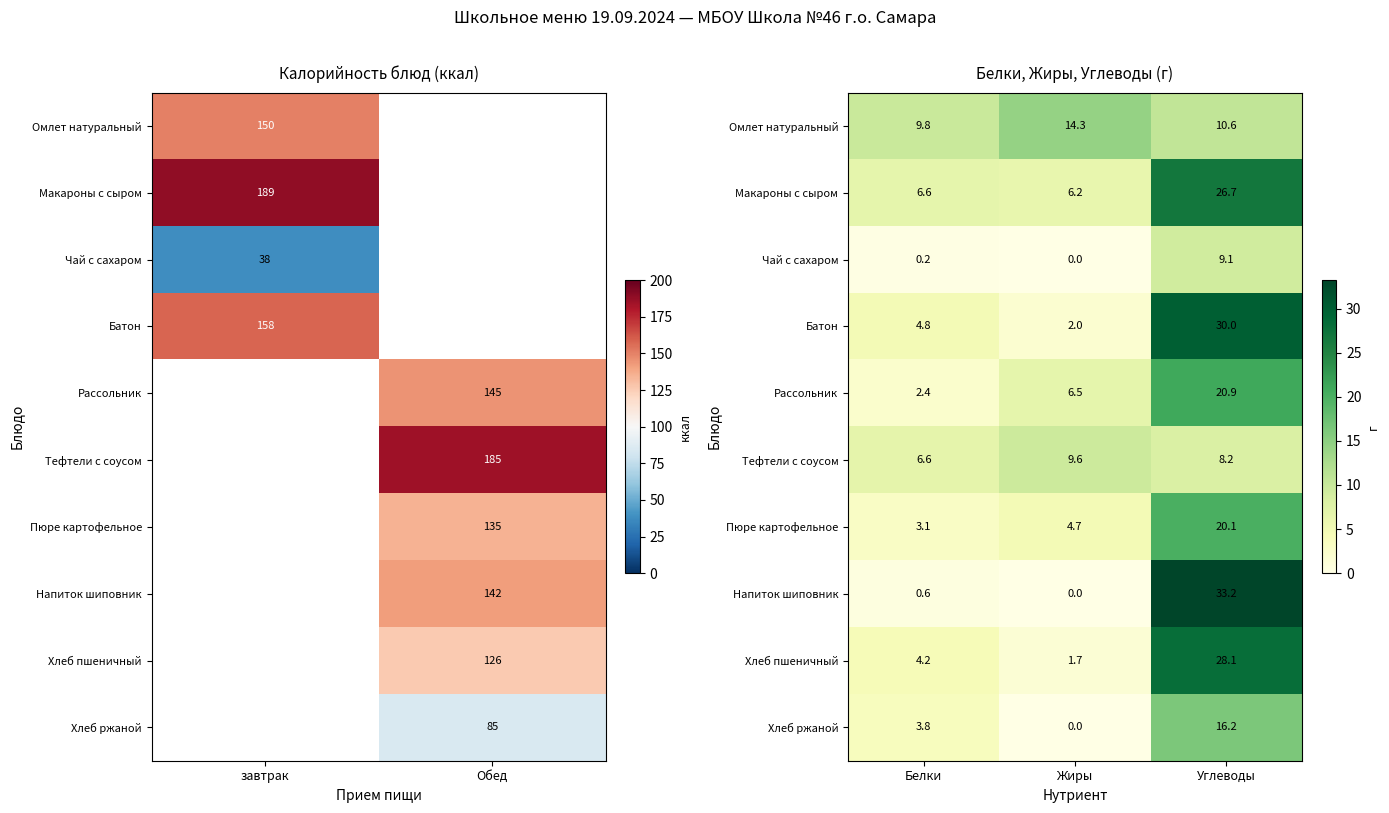

What is the sum of all Напиток шиповник values?

33.9